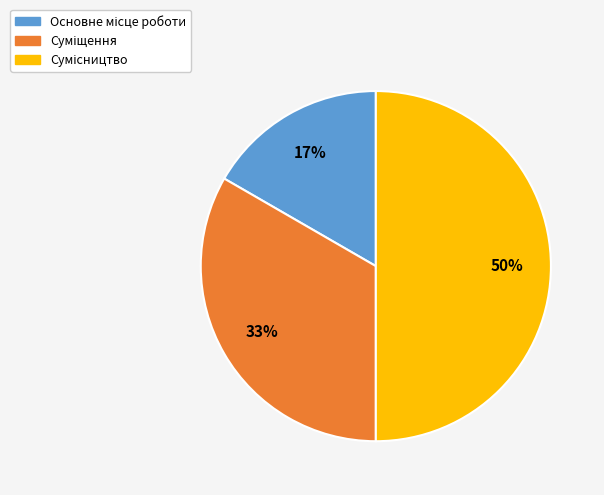

To the nearest percent, what is the difference between the largest and smallest slice percentages?

33%